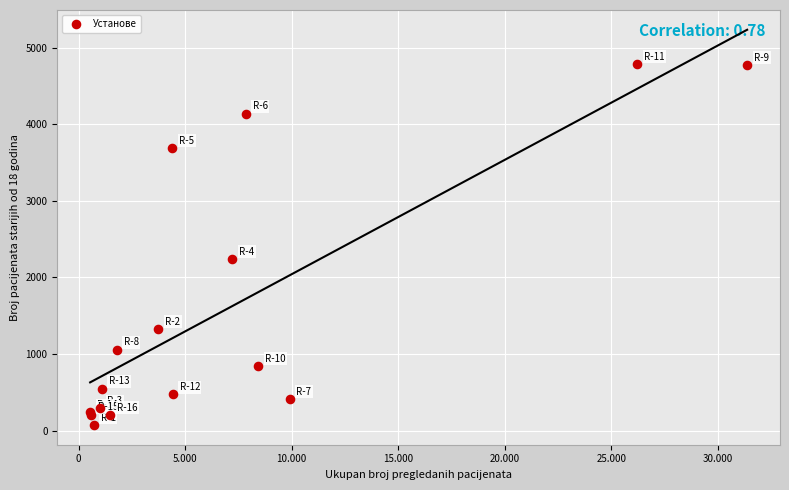

What Y value in the scatter plot is closest to 2431?

2241